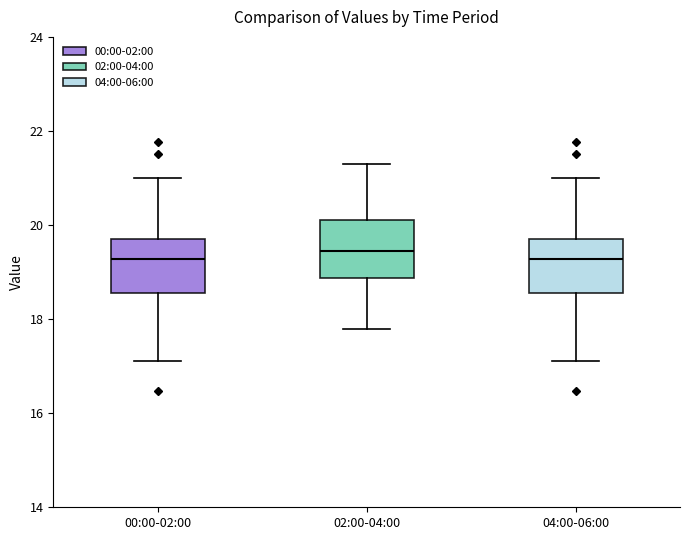

Reading left to right, transcribe this box plot: for each box, give where its median line is, the range the box spans, and where its two whiskers end, as read against the y-axis. The values are not printed on the chart, so give them approximately, as read against the axis.

00:00-02:00: median 19.2, box 18.6 to 19.8, whiskers 17.2 to 21.0
02:00-04:00: median 19.4, box 18.8 to 20.2, whiskers 17.8 to 21.4
04:00-06:00: median 19.2, box 18.6 to 19.8, whiskers 17.2 to 21.0